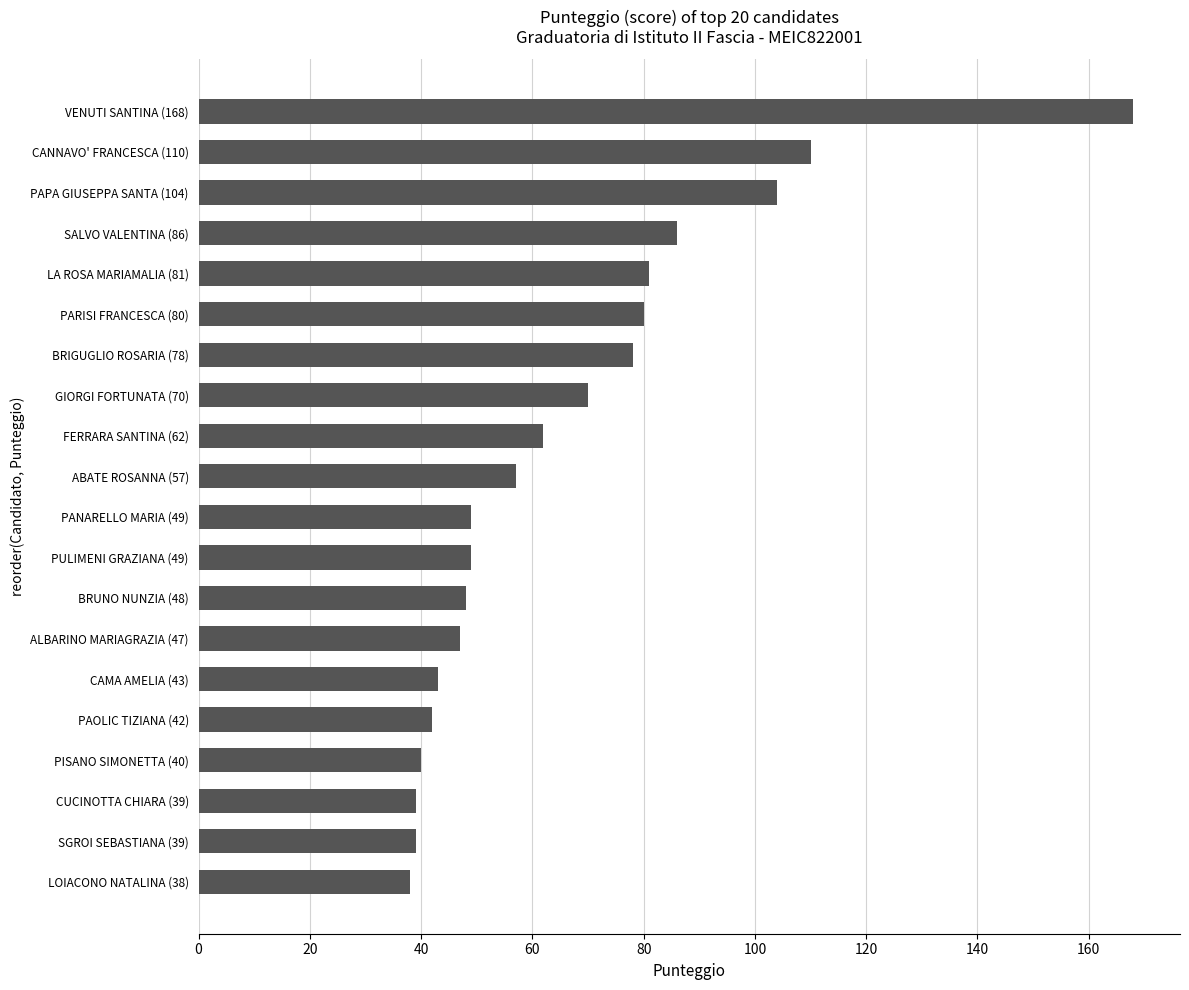

Which has a higher value, PISANO SIMONETTA (40) or FERRARA SANTINA (62)?

FERRARA SANTINA (62)